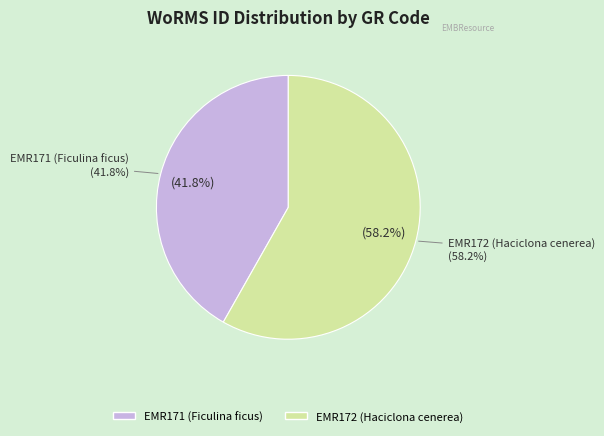

What percentage do EMR171 (Ficulina ficus) and EMR172 (Haciclona cenerea) together represent?

100.0%